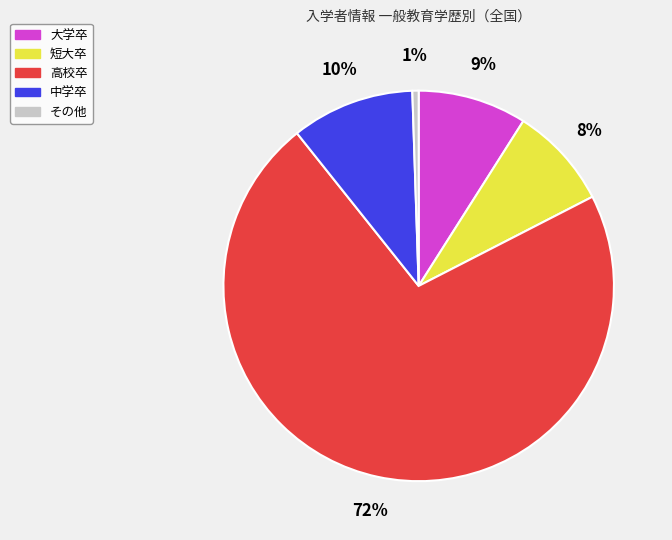

Is it true that 中学卒 is 10% of the pie?

True